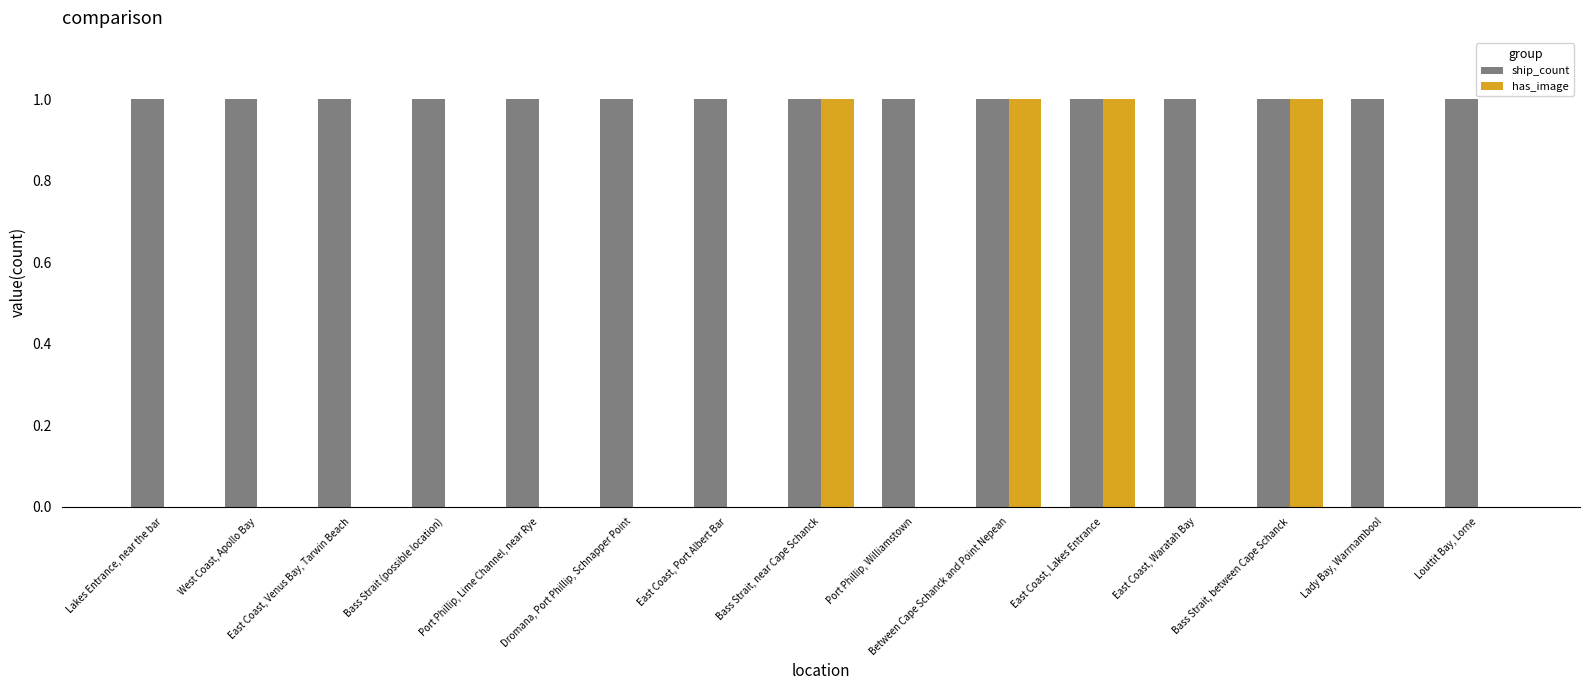

Which series has the largest total across all categories?

ship_count